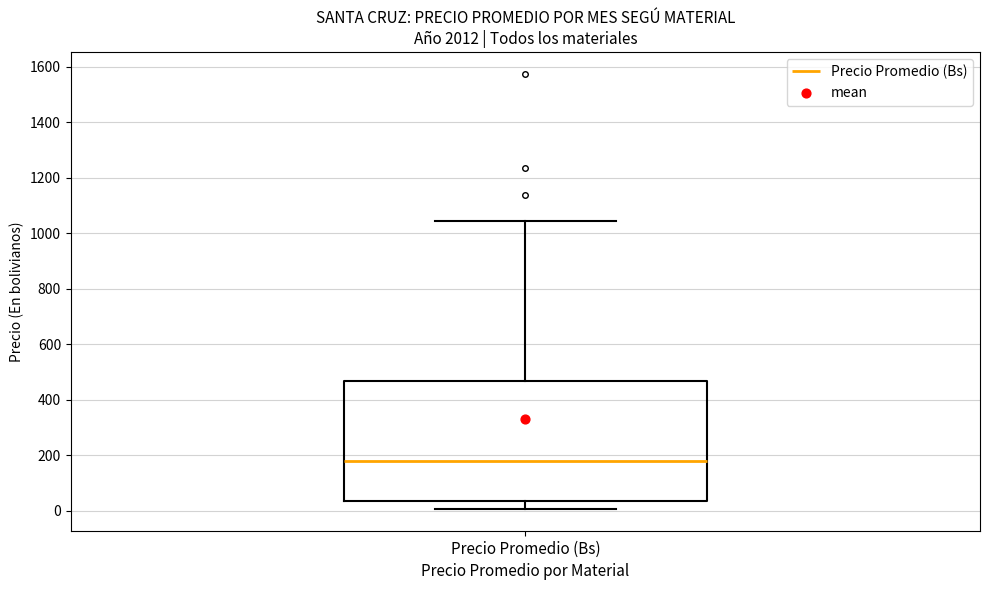

Read this box plot against the y-axis: the position of the median line, the range covered by the box, and the ends of both whiskers. The values are not printed on the chart, so give them approximately, as read against the axis.

median 180, box 40 to 460, whiskers 0 to 1040